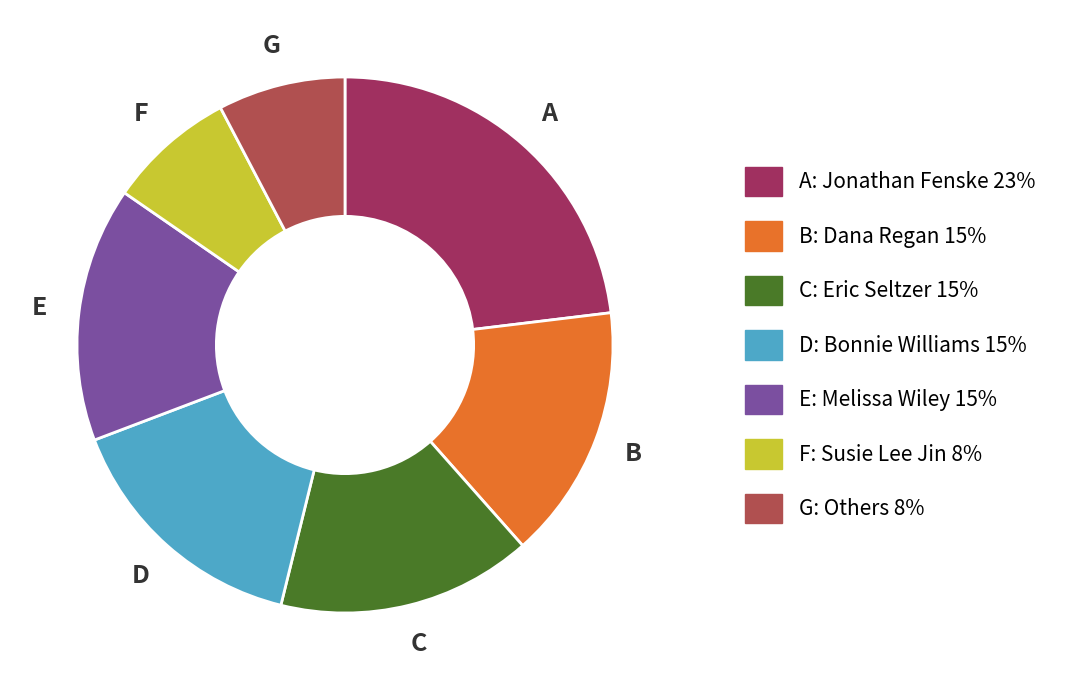

Does any single category account for the majority?

No